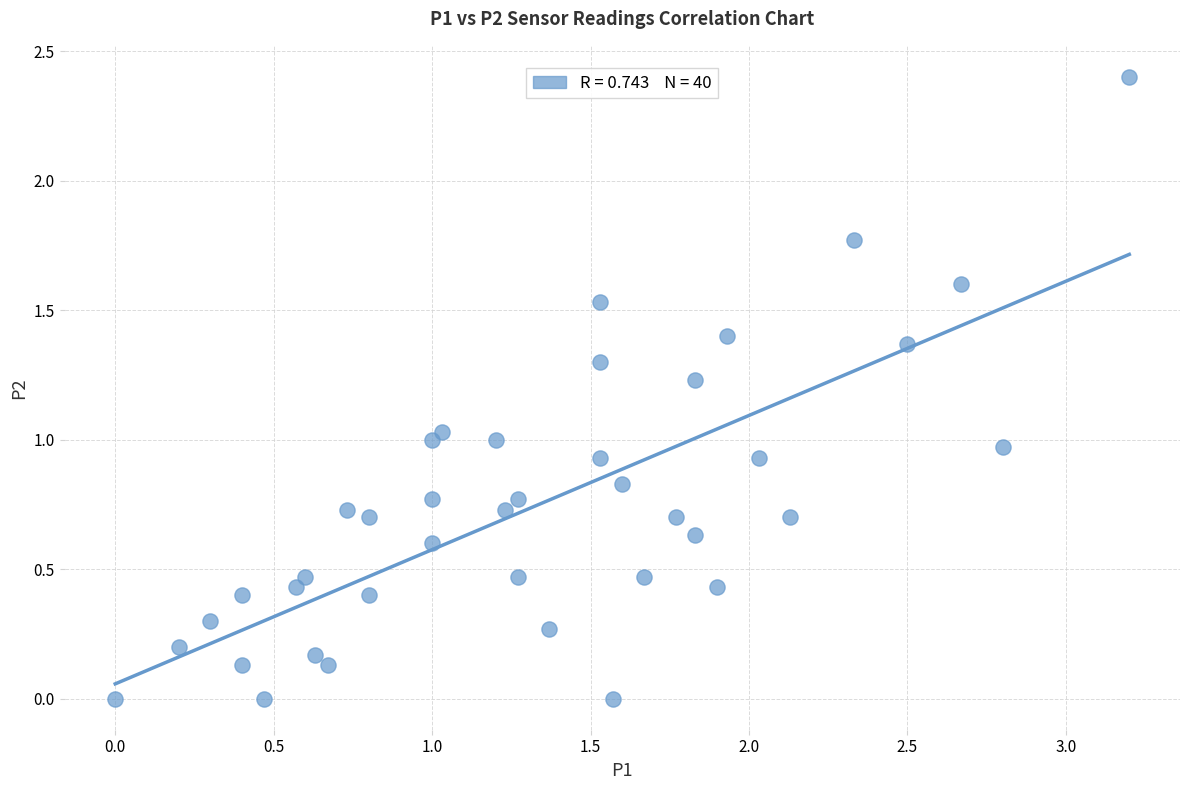

What is the range of Y values (max minus min)?

2.4